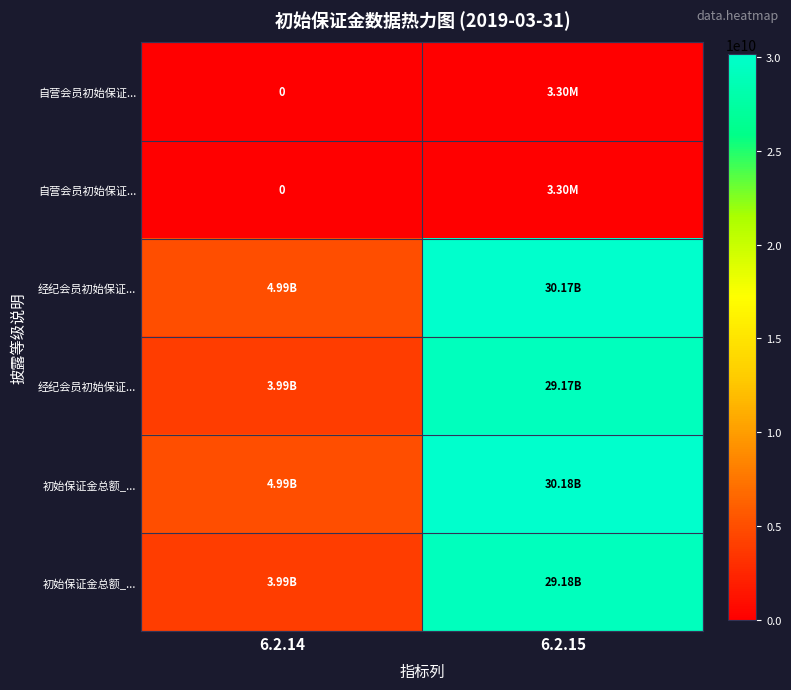

At how many categories does at least one series exceed 7888458286?

1